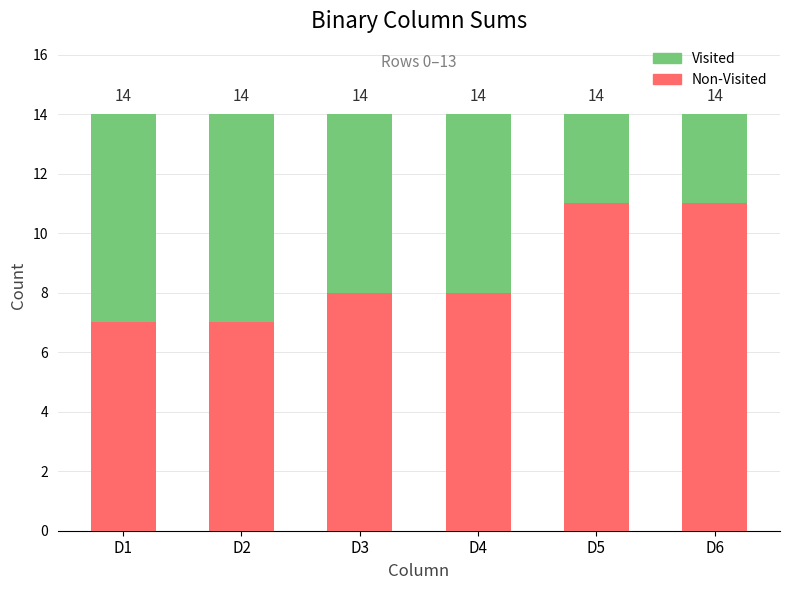

Where is Visited nearest to the value 5?

D3